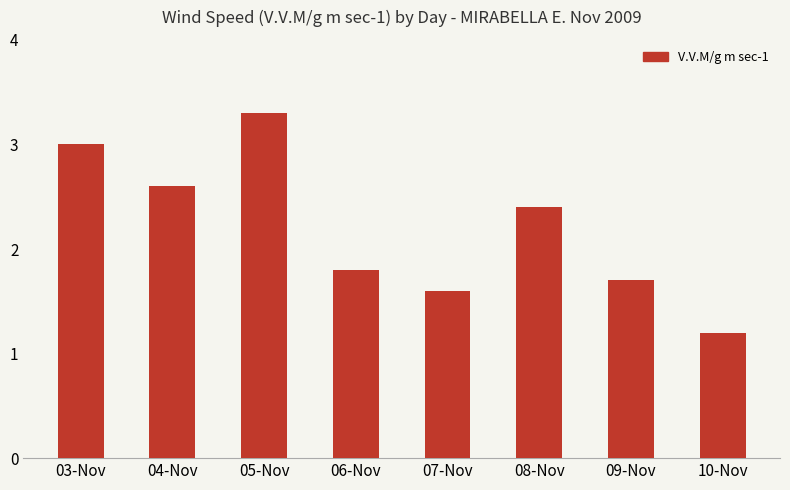

What is the change in value from 08-Nov to 09-Nov?

-0.7